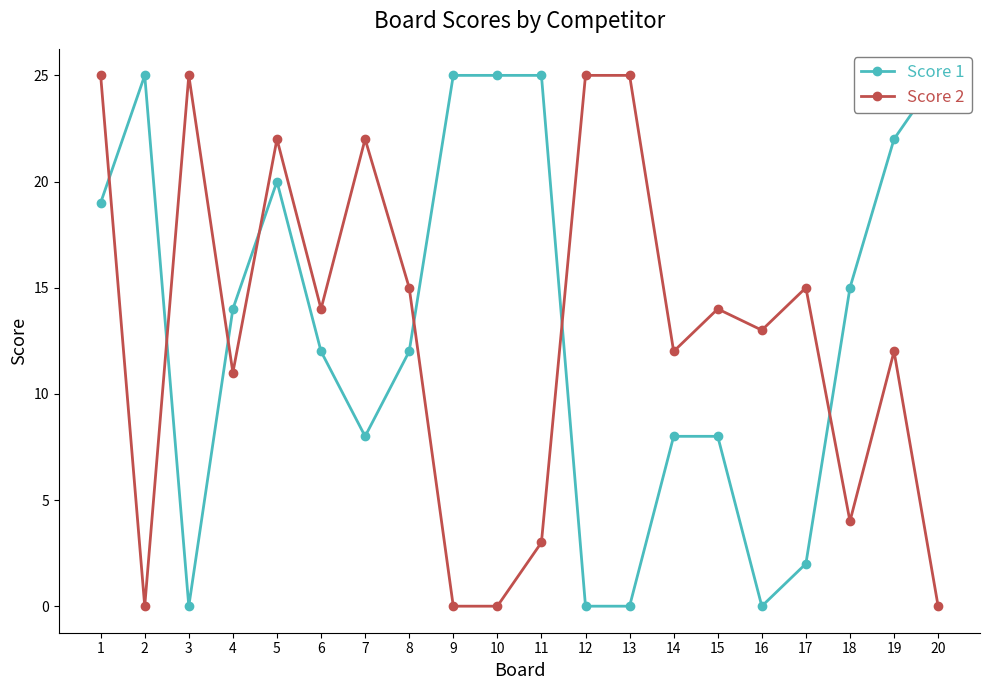

After their last crossing, which series has the higher values: Score 2 or Score 1?

Score 1